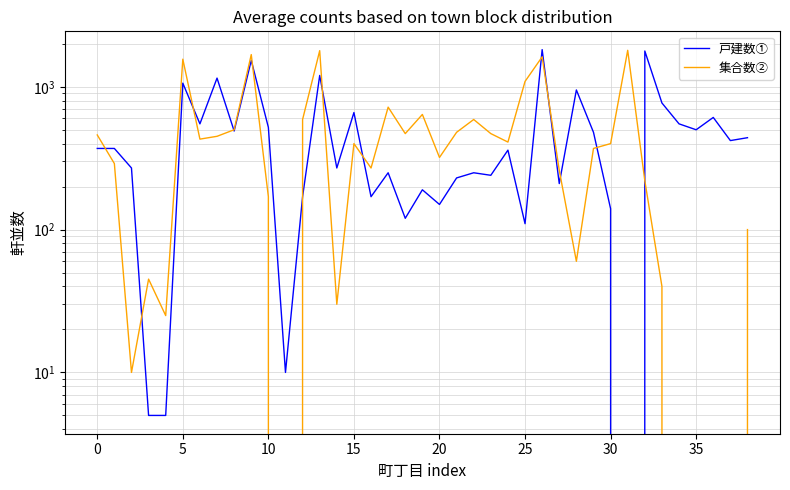

At which category is the sum across all series the highest?

26